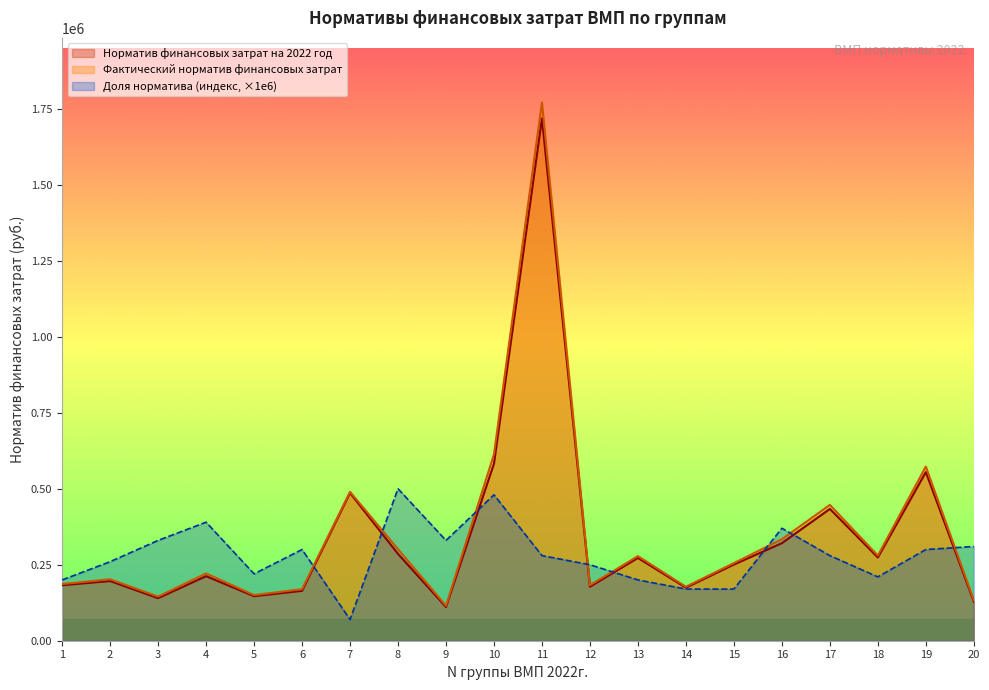

At which category is the sum across all series the highest?

11